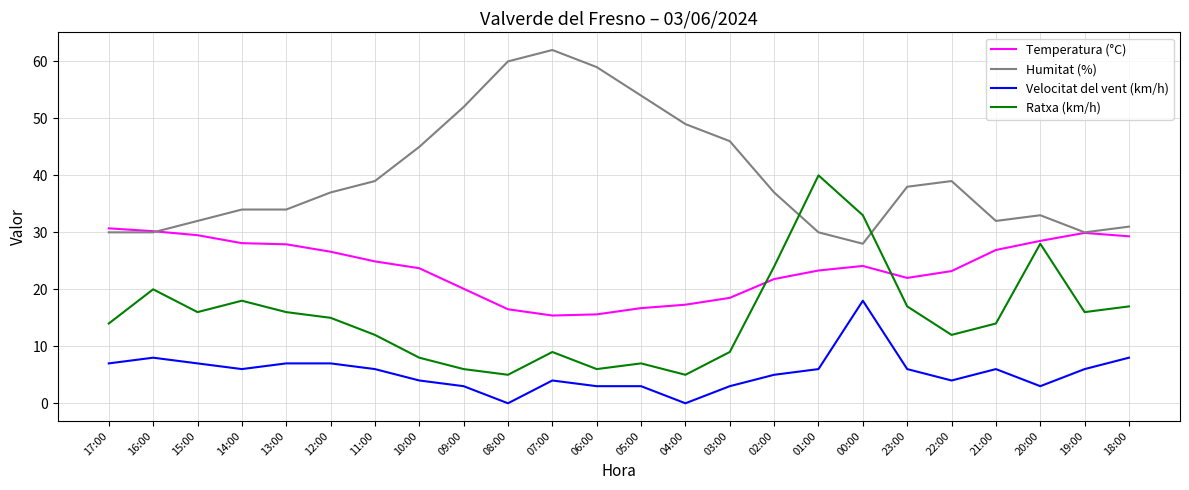

At 17:00, list the series in order from smallest to largest.

Velocitat del vent (km/h), Ratxa (km/h), Humitat (%), Temperatura (°C)